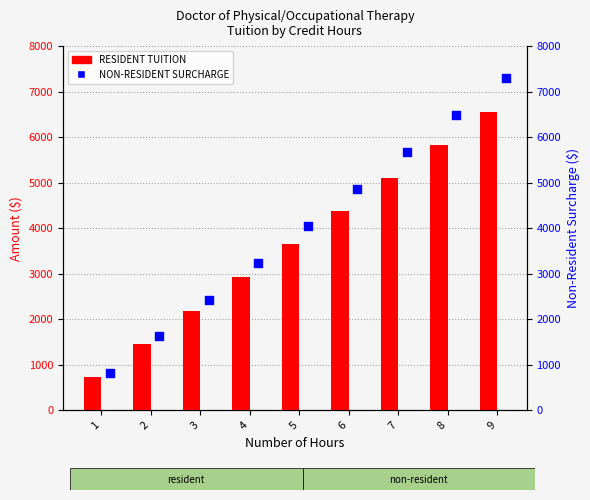

Which series contains the highest Y value?

NON-RESIDENT SURCHARGE